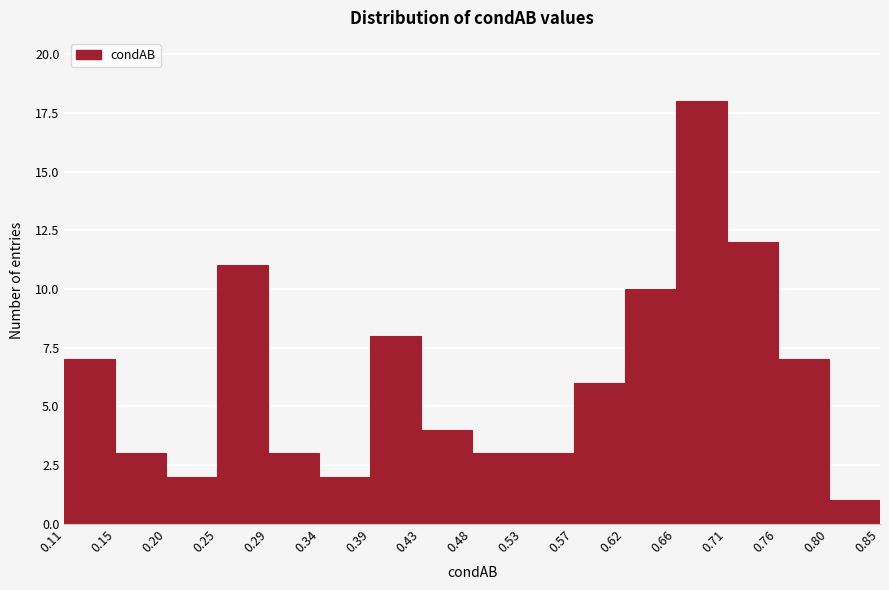

Over which range of the x-axis is the bar tallest?

0.66 to 0.71